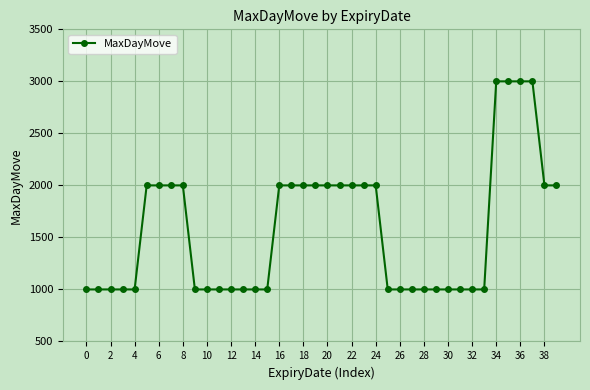

What is the difference between the maximum and minimum values?

2000